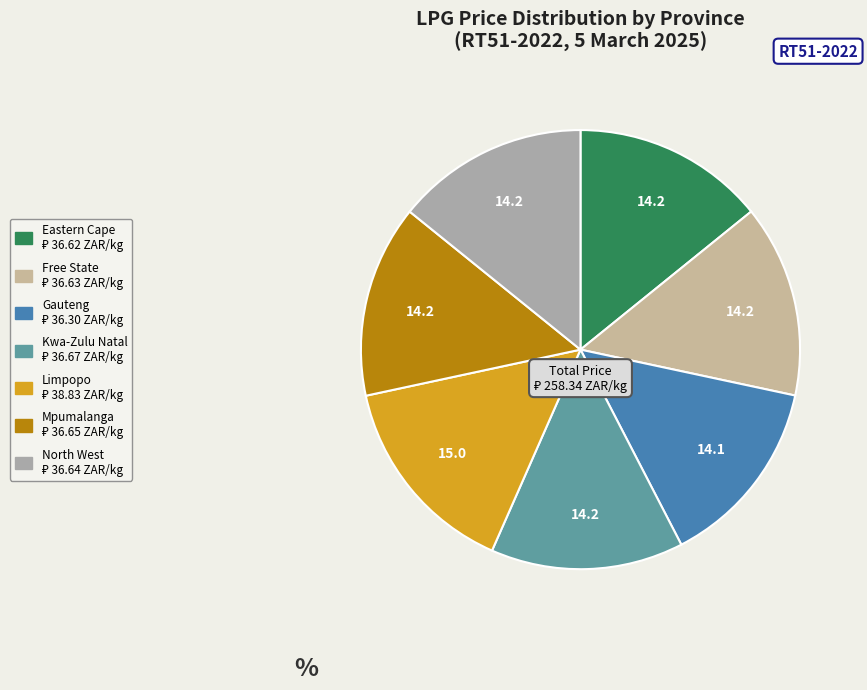

Between Eastern Cape and Limpopo, which is larger?

Limpopo